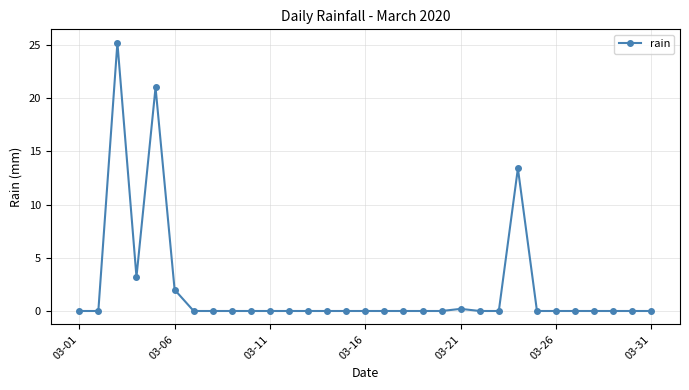

True or false: the data has more than 2 interior local peaks.

True